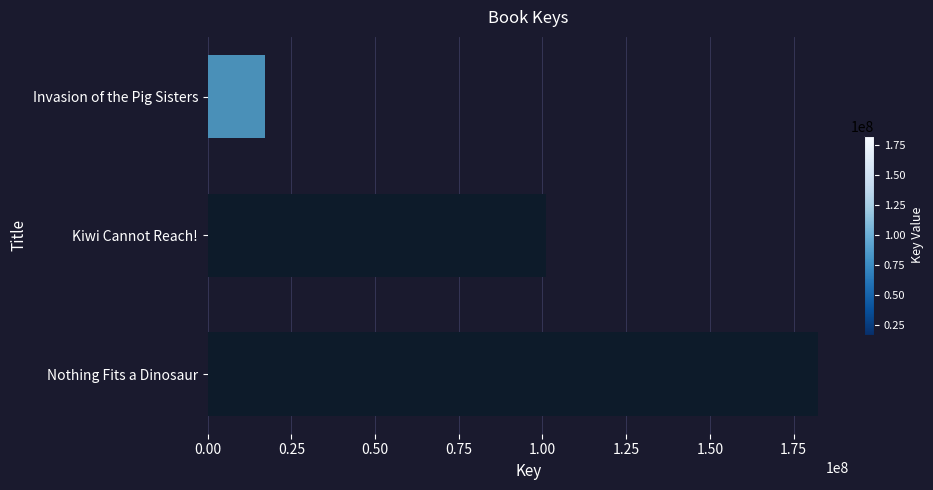

What value does the data have at Invasion of the Pig Sisters, to the nearest 100?

17131800